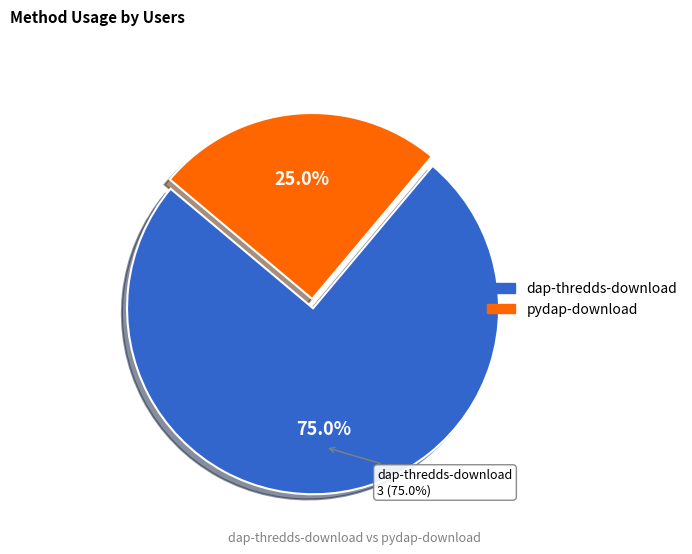

Count the number of slices in the pie.

2